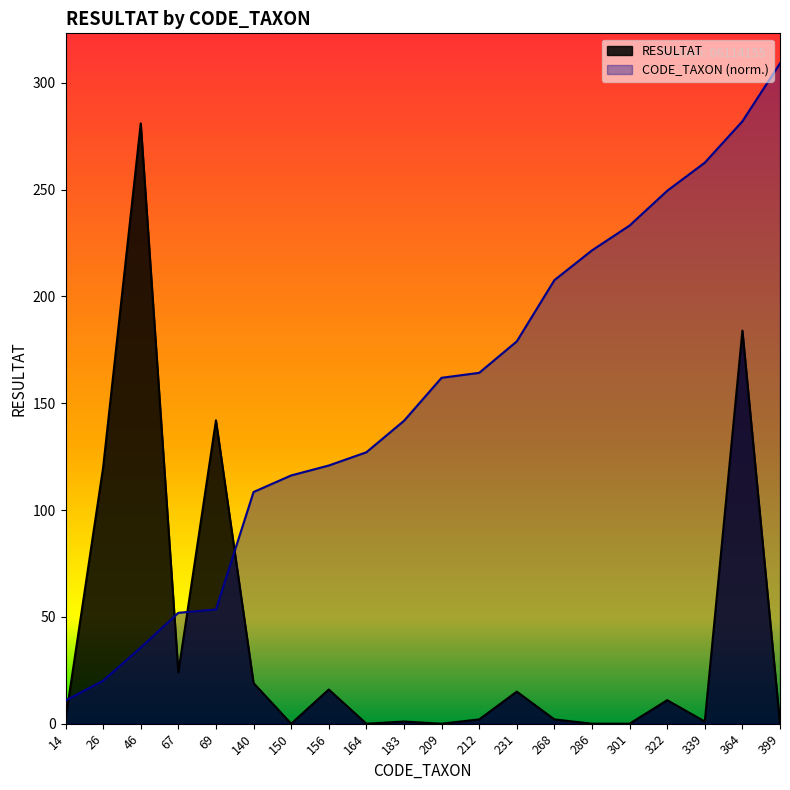

Reading left to right, transcribe all the data shown in this chart.

RESULTAT: 2.0	120.0	281.0	24.0	142.0	19.0	0.0	16.0	0.0	1.0	0.0	2.0	15.0	2.0	0.0	0.0	11.0	1.0	184.0	0.0
CODE_TAXON: 10.8	20.1	35.6	51.9	53.5	108.5	116.2	120.9	127.0	141.8	161.9	164.2	179.0	207.6	221.6	233.2	249.4	262.6	282.0	309.1